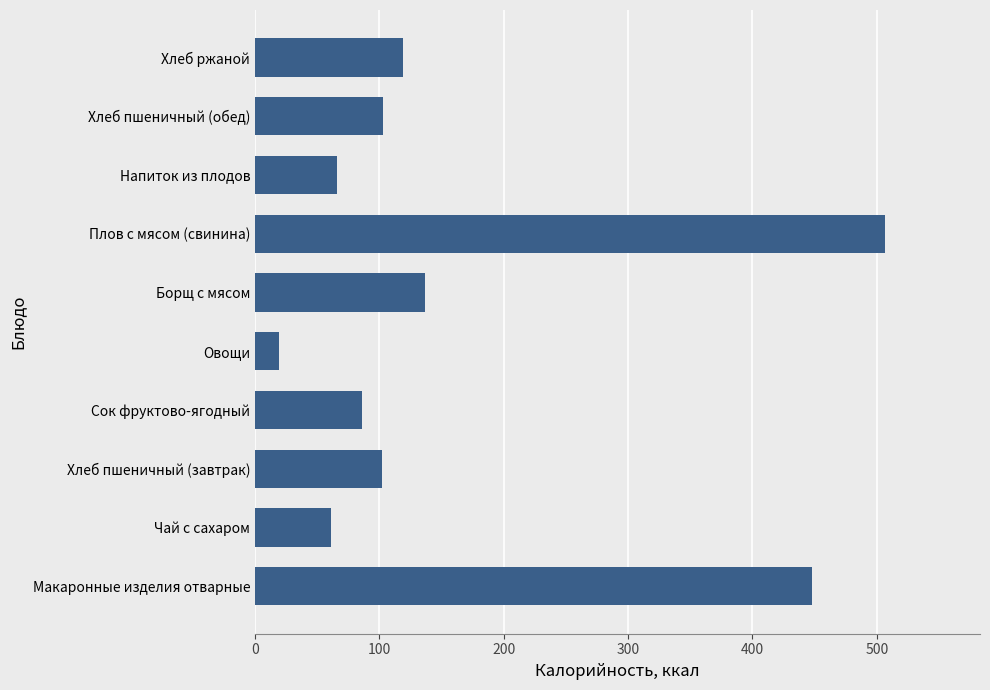

Which category has the highest value across all series?

Плов с мясом (свинина)